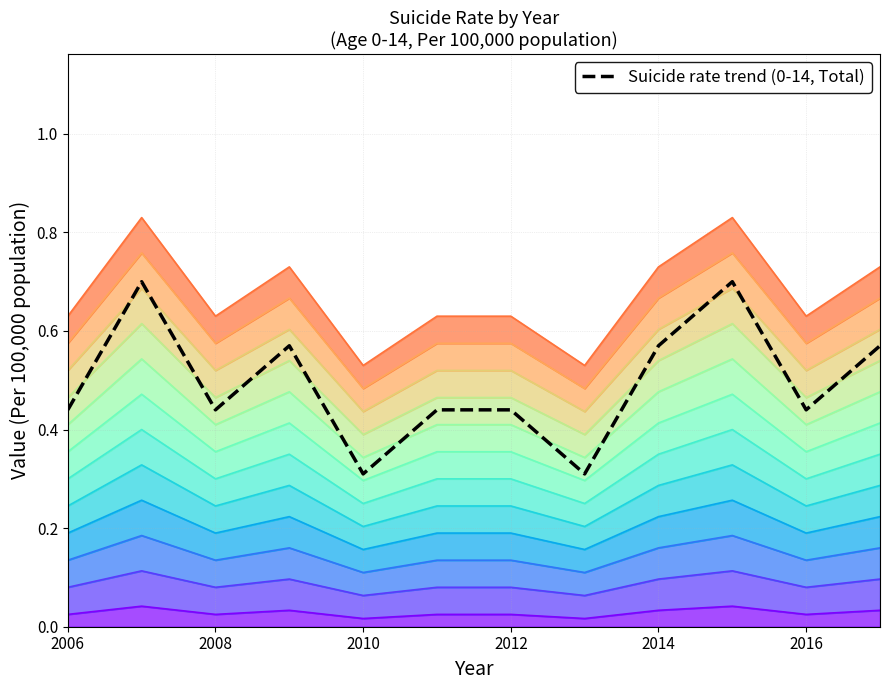

What is the difference between the maximum and minimum values?

0.4